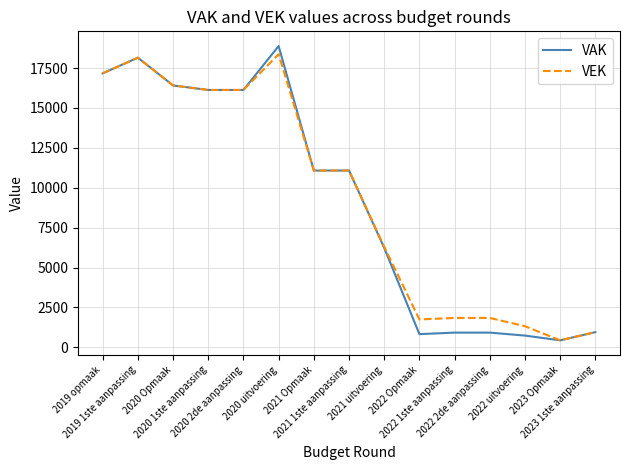

What is the spread (max minus min) of values at 2022 2de aanpassing?

920